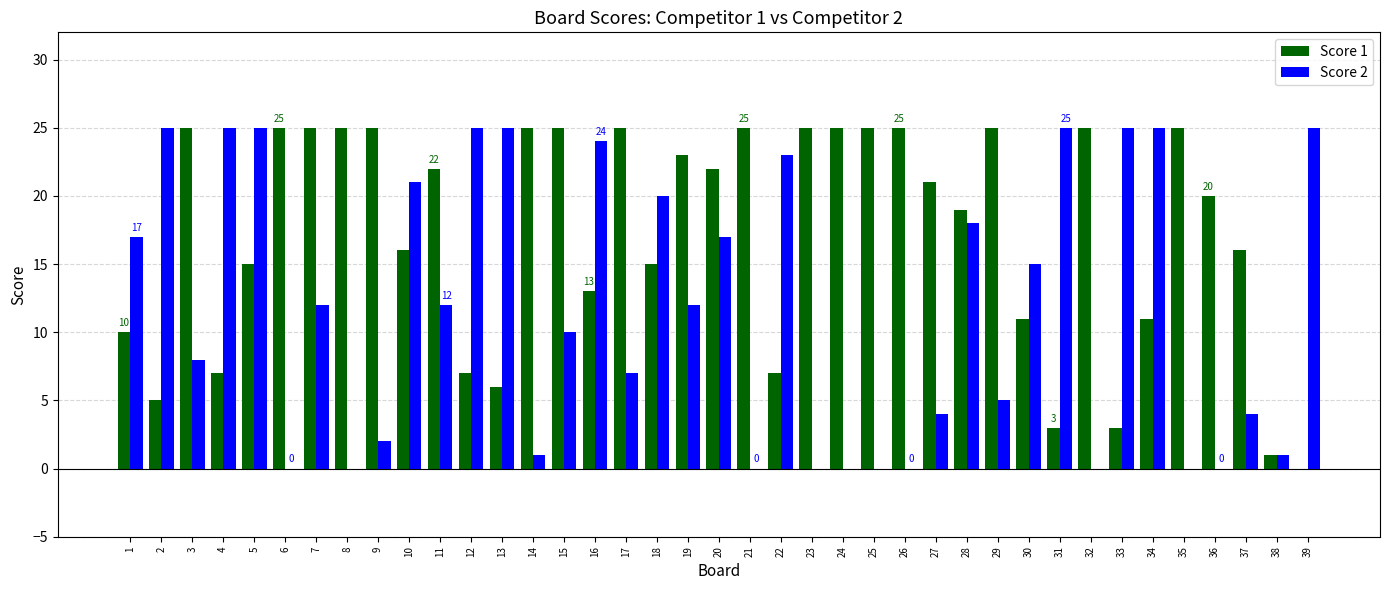

Reading right to left, what are all the values shown in this chart?

Score 1: 0	1	16	20	25	11	3	25	3	11	25	19	21	25	25	25	25	7	25	22	23	15	25	13	25	25	6	7	22	16	25	25	25	25	15	7	25	5	10
Score 2: 25	1	4	0	0	25	25	0	25	15	5	18	4	0	0	0	0	23	0	17	12	20	7	24	10	1	25	25	12	21	2	0	12	0	25	25	8	25	17